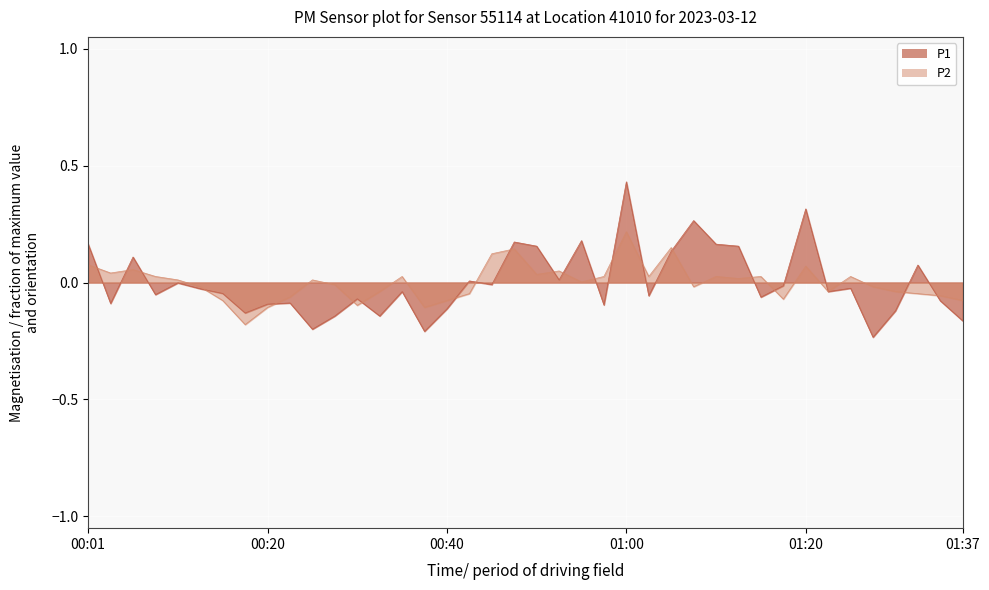

Which category has the lowest value in the P1 series?

35